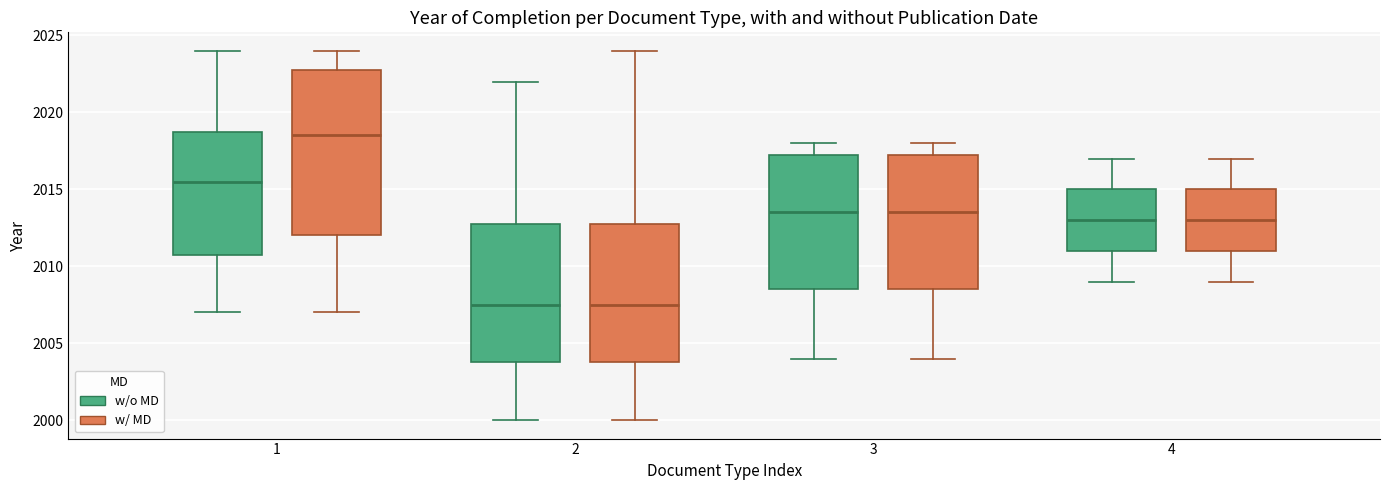

Reading left to right, read every box against the y-axis: the position of its median line, the range the box covers, and the ends of its whiskers. The values are not printed on the chart, so give them approximately, as read against the axis.

1 (w/o MD): median 2015.5, box 2011.0 to 2019.0, whiskers 2007.0 to 2024.0
1 (w/ MD): median 2018.5, box 2012.0 to 2023.0, whiskers 2007.0 to 2024.0
2 (w/o MD): median 2007.5, box 2004.0 to 2013.0, whiskers 2000.0 to 2022.0
2 (w/ MD): median 2007.5, box 2004.0 to 2013.0, whiskers 2000.0 to 2024.0
3 (w/o MD): median 2013.5, box 2008.5 to 2017.5, whiskers 2004.0 to 2018.0
3 (w/ MD): median 2013.5, box 2008.5 to 2017.5, whiskers 2004.0 to 2018.0
4 (w/o MD): median 2013.0, box 2011.0 to 2015.0, whiskers 2009.0 to 2017.0
4 (w/ MD): median 2013.0, box 2011.0 to 2015.0, whiskers 2009.0 to 2017.0